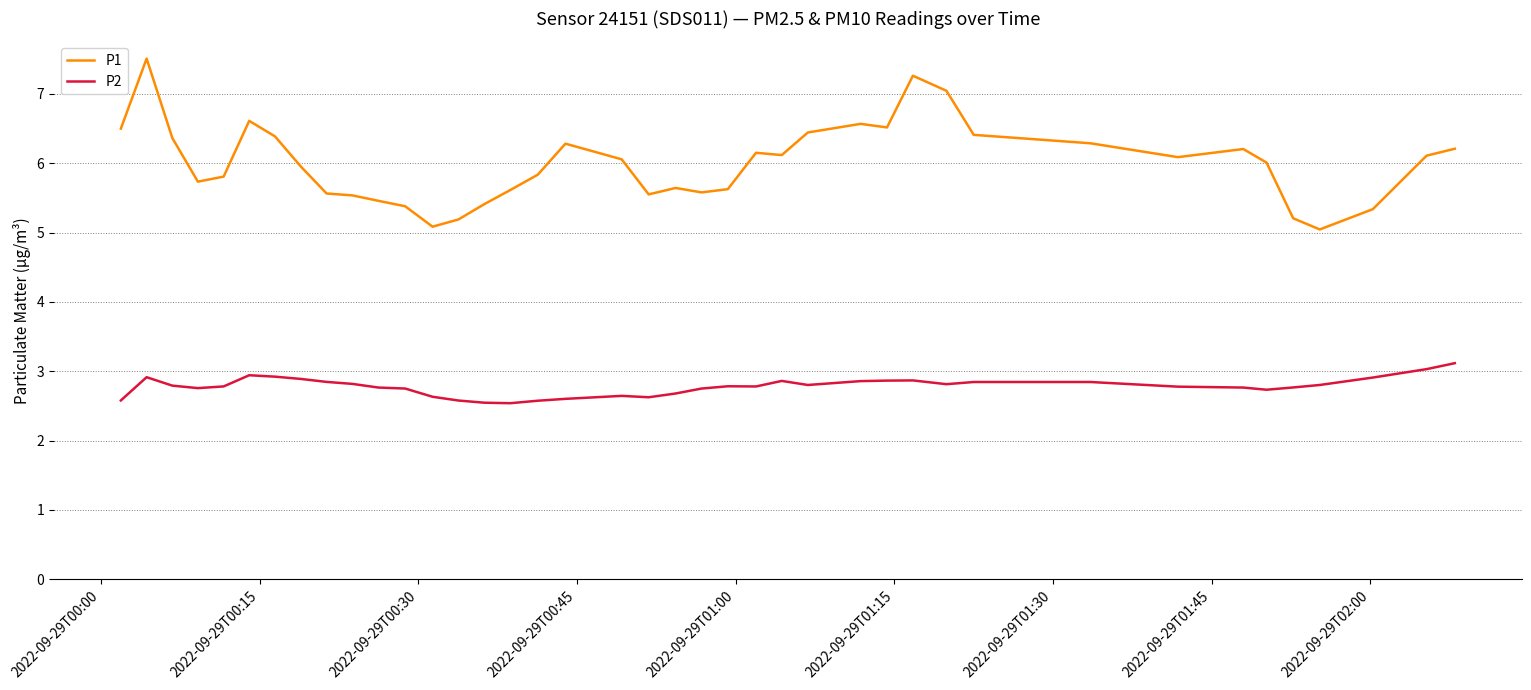

True or false: P1 and P2 cross at least once.

False